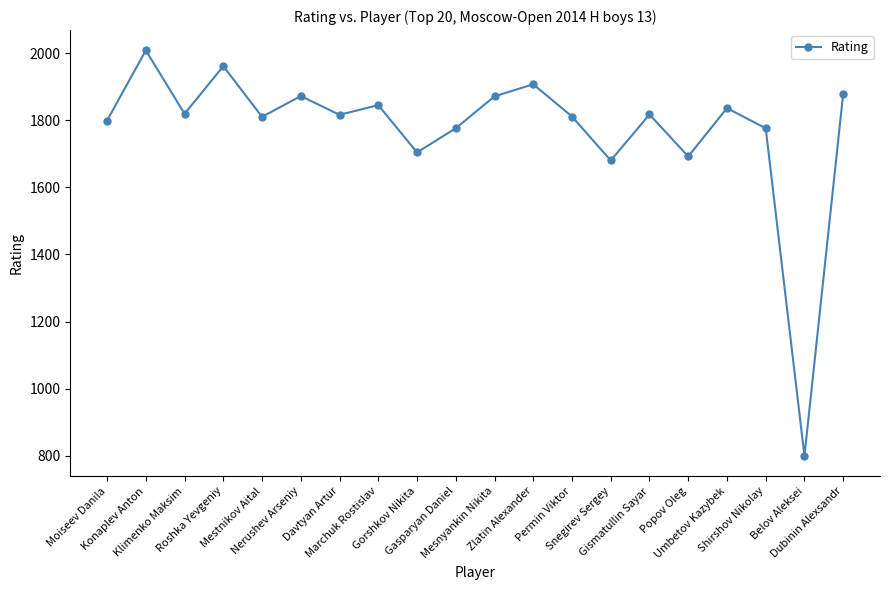

What is the average value?

1774